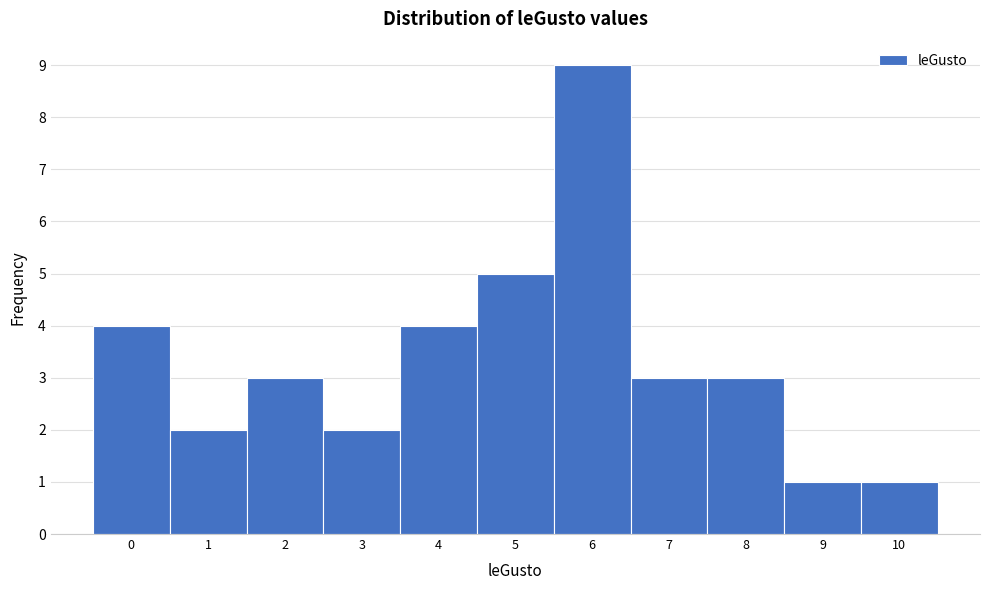

How tall is the bar that spans 1.5 to 2.5 on the x-axis? The values are not printed on the chart, so give them approximately, as read against the axis.

3